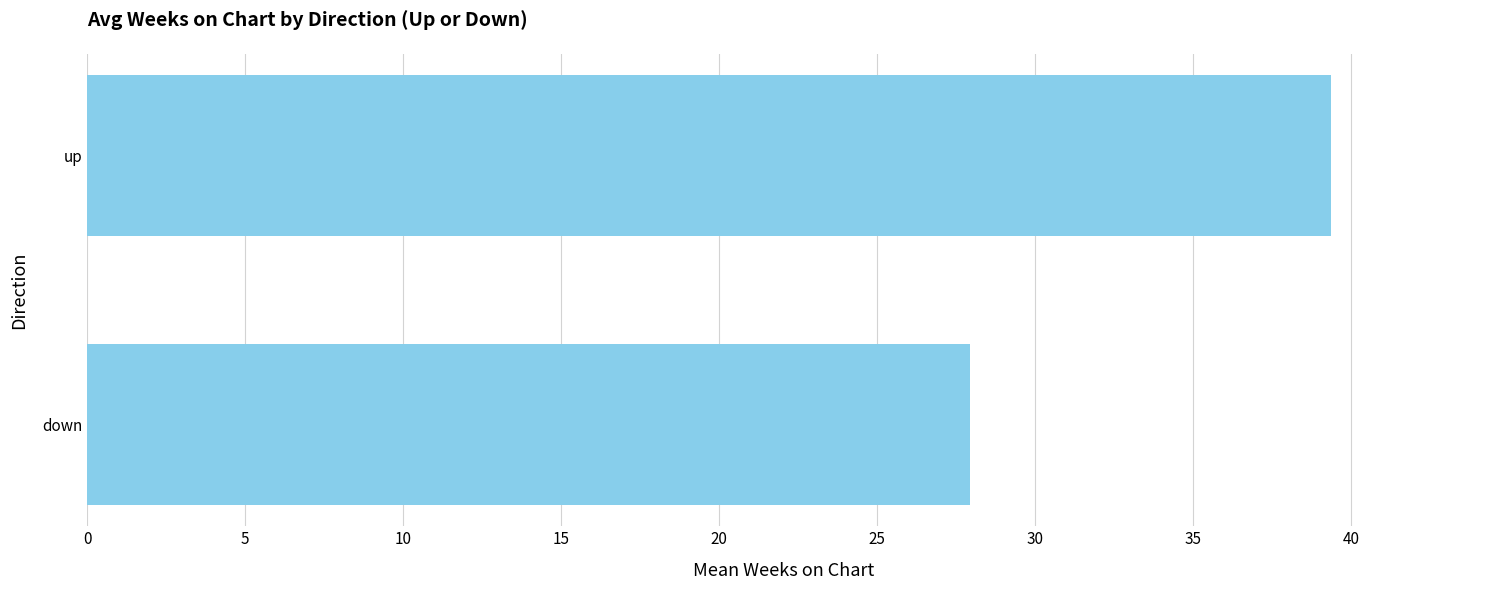

List the labels in order of value, largest first.

up, down